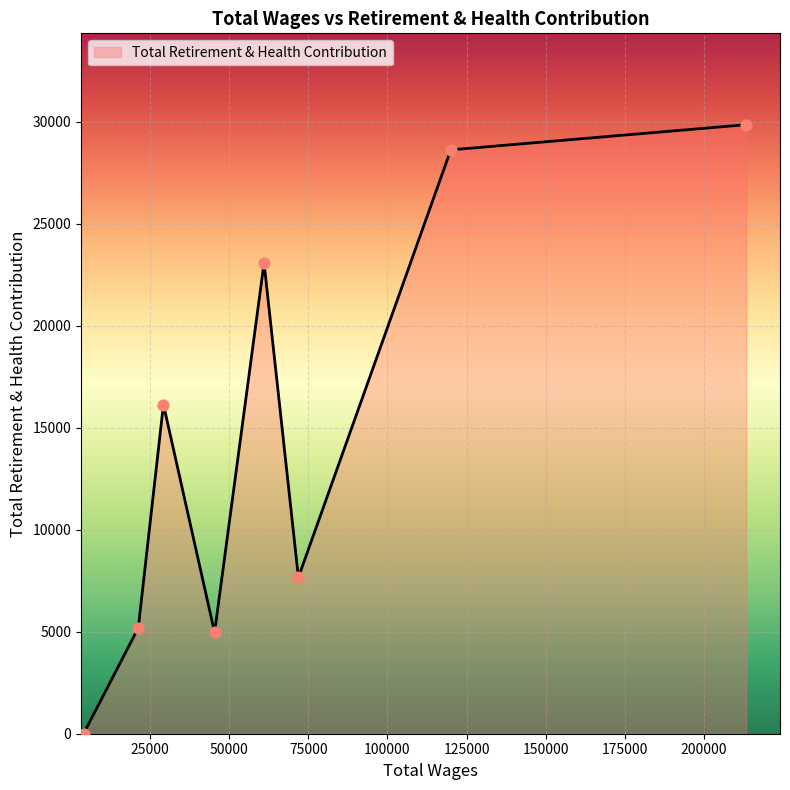

True or false: there are more than 2 points higher than both neighbors.

False